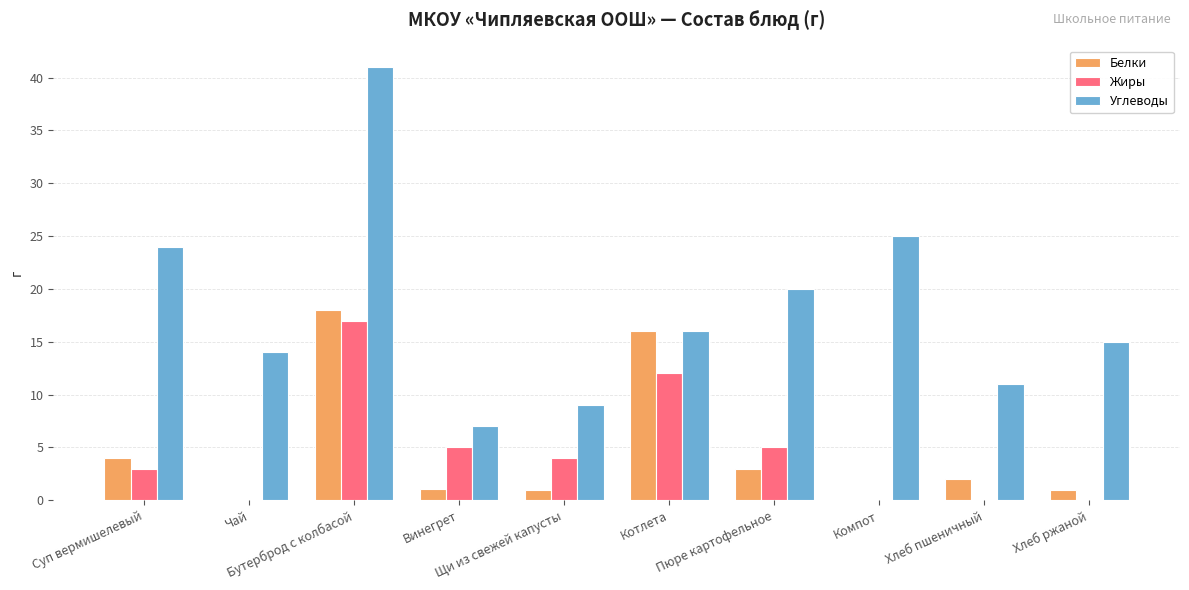

Which series has the largest total across all categories?

Углеводы